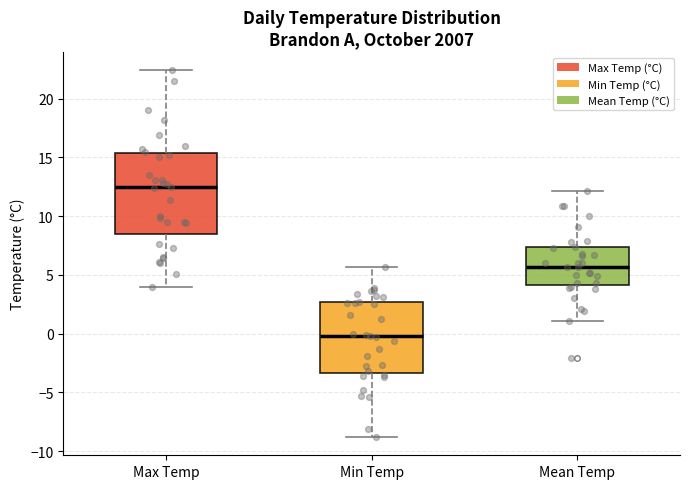

Where does the median line of the box for Max Temp sit on the y-axis? The values are not printed on the chart, so give them approximately, as read against the axis.

12.5